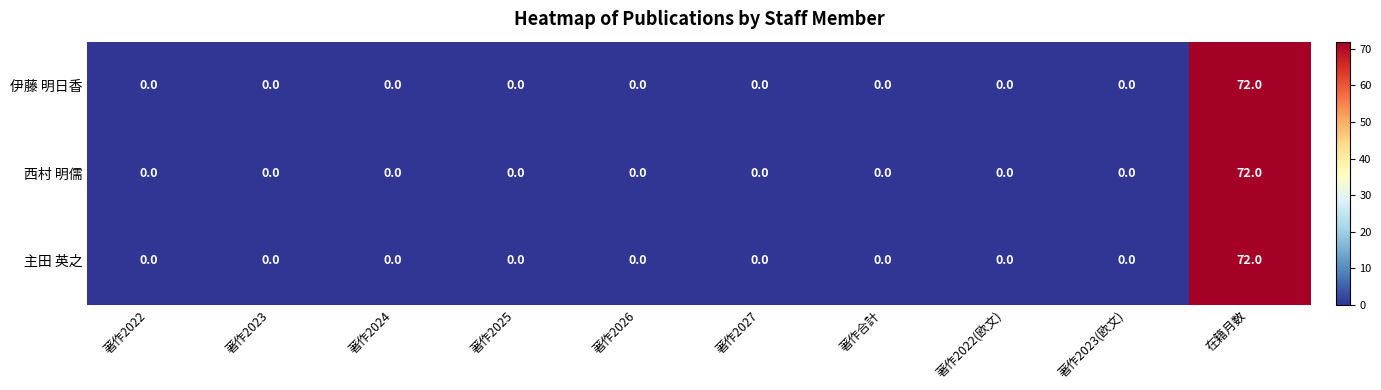

At which category is the sum across all series the highest?

在籍月数